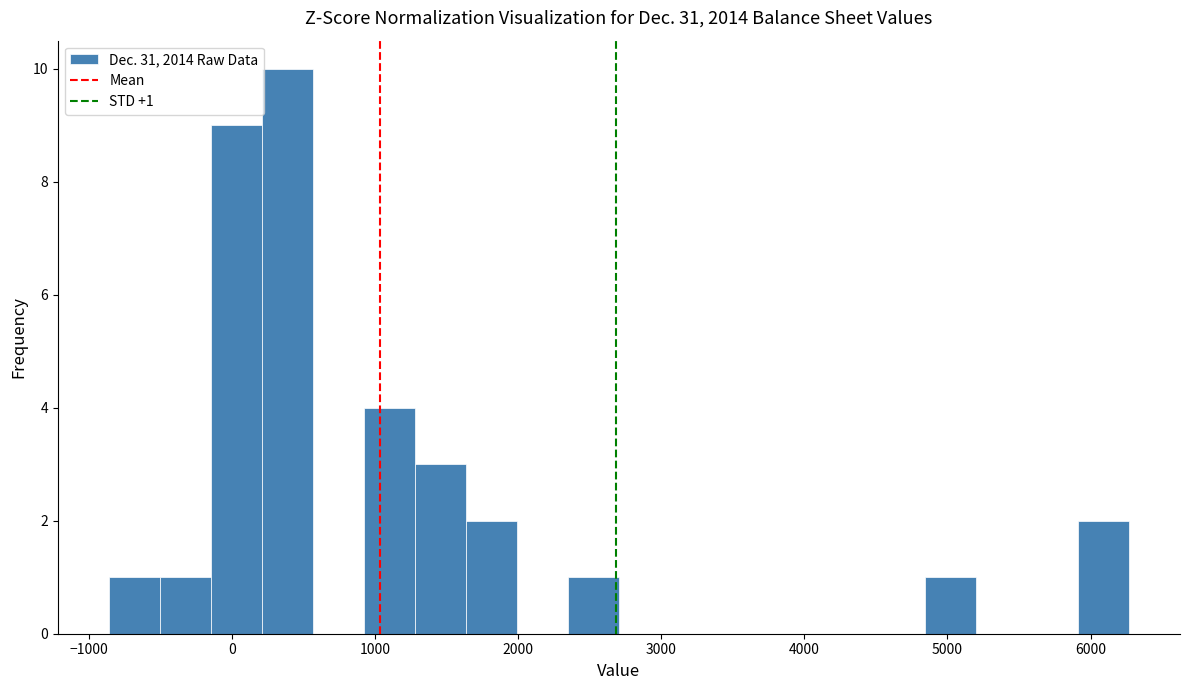

Read against the x-axis, roughly where is the centre of the tallest bar?

400